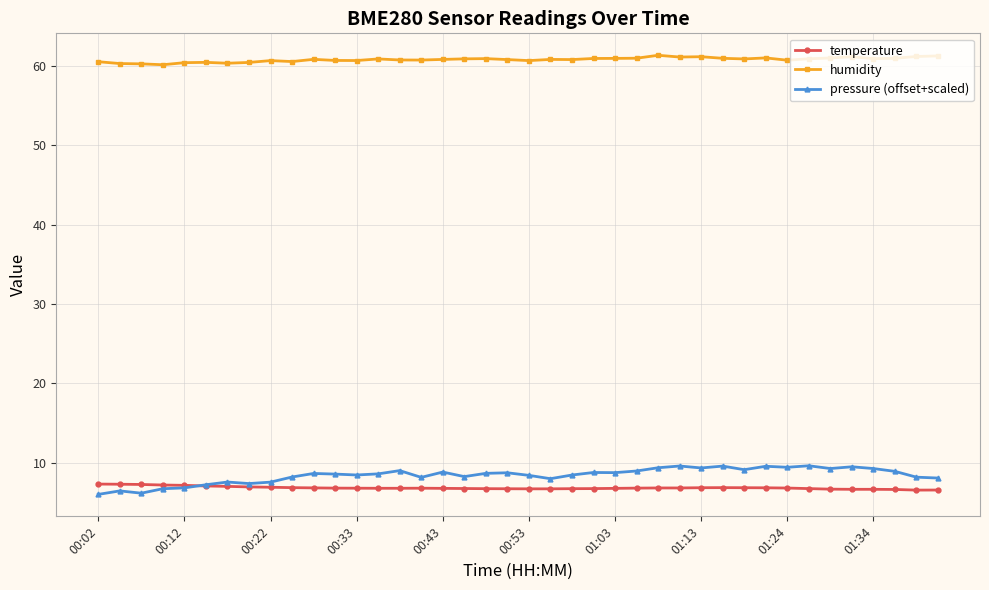

Which series has the largest total across all categories?

humidity